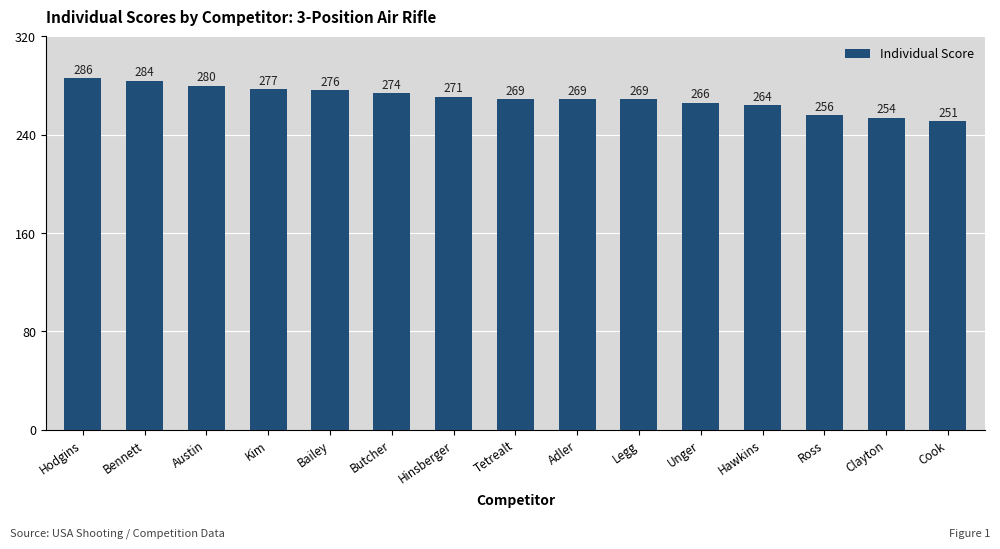

At which category does the chart reach its minimum across all series?

Cook